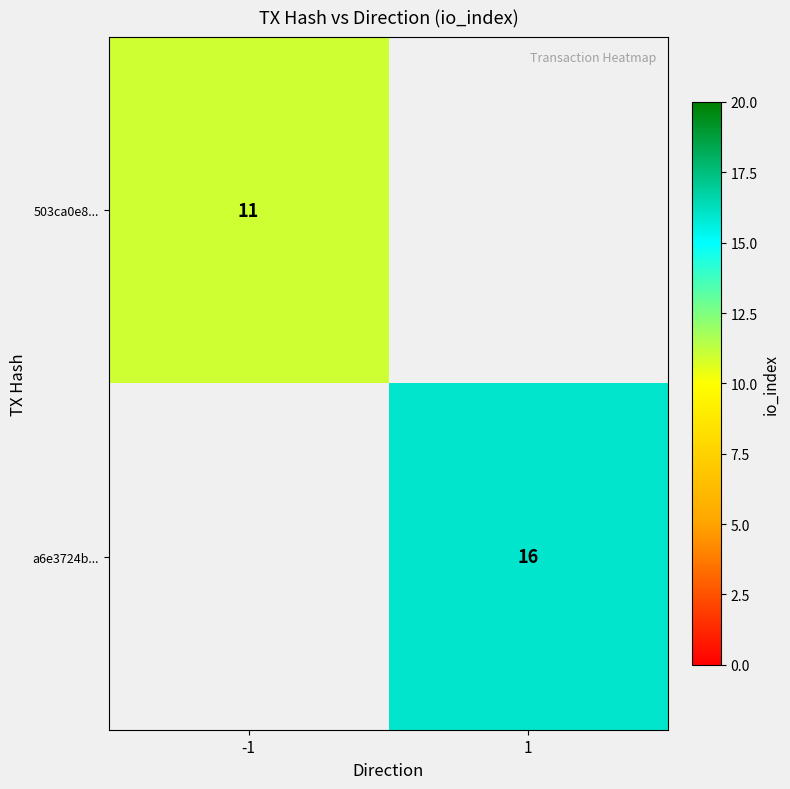

The value of a6e3724b... at 1 is 25. True or false?

False